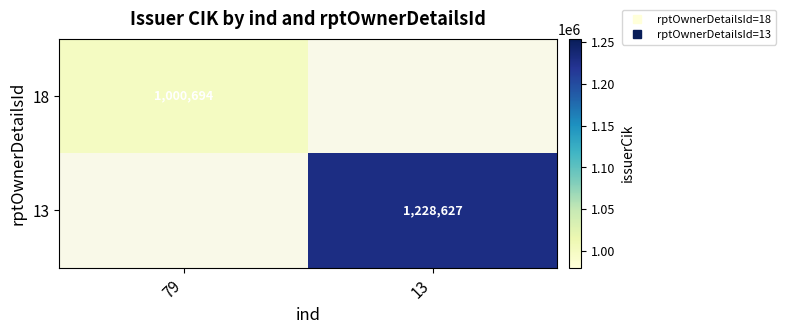

How many positive values does the 13 series have?

1